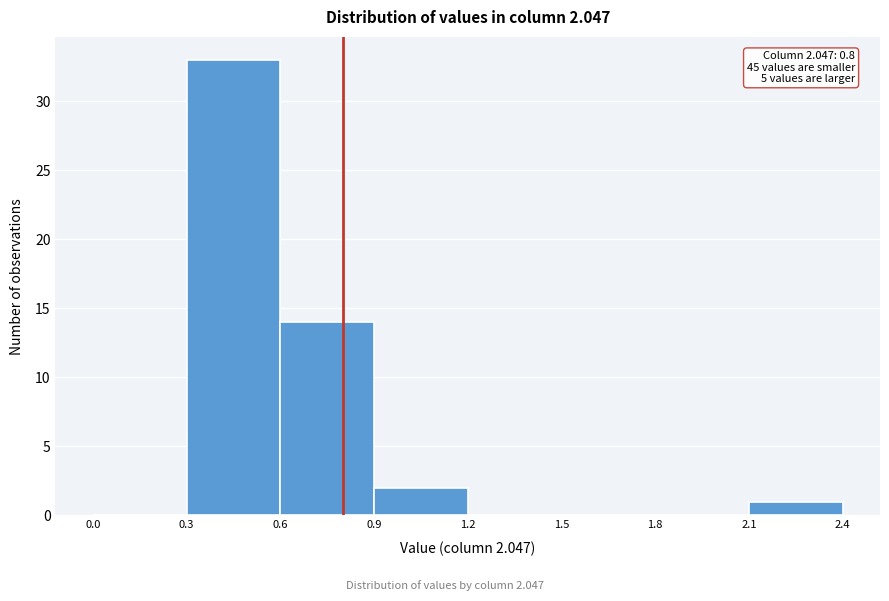

Over which range of the x-axis is the bar tallest?

0.3 to 0.6